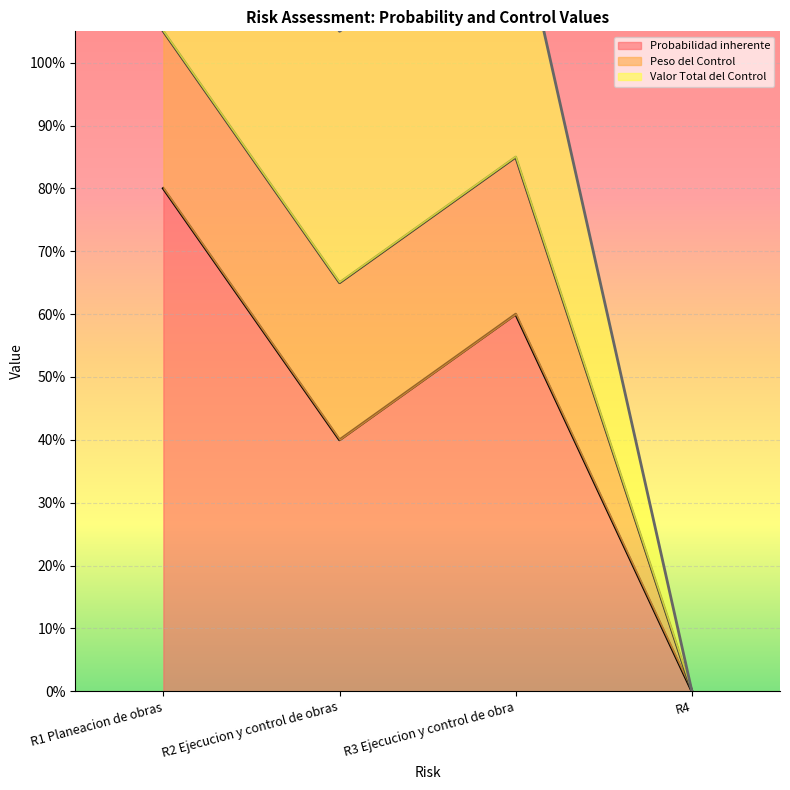

What is the label of the 3rd point from the right?

R2 Ejecucion y control de obras